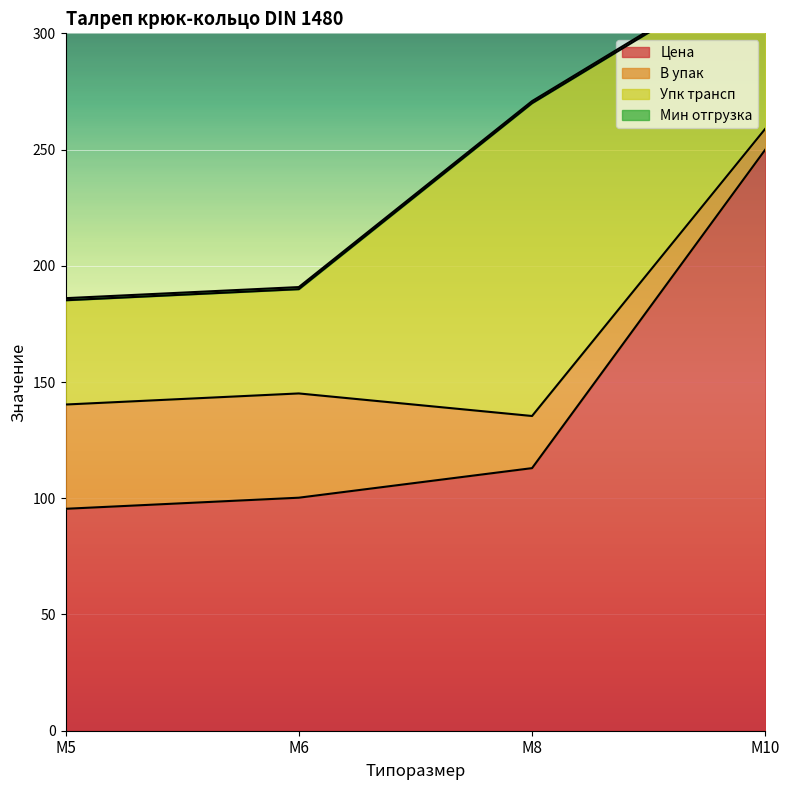

True or false: Цена has more than 2 interior local peaks.

False